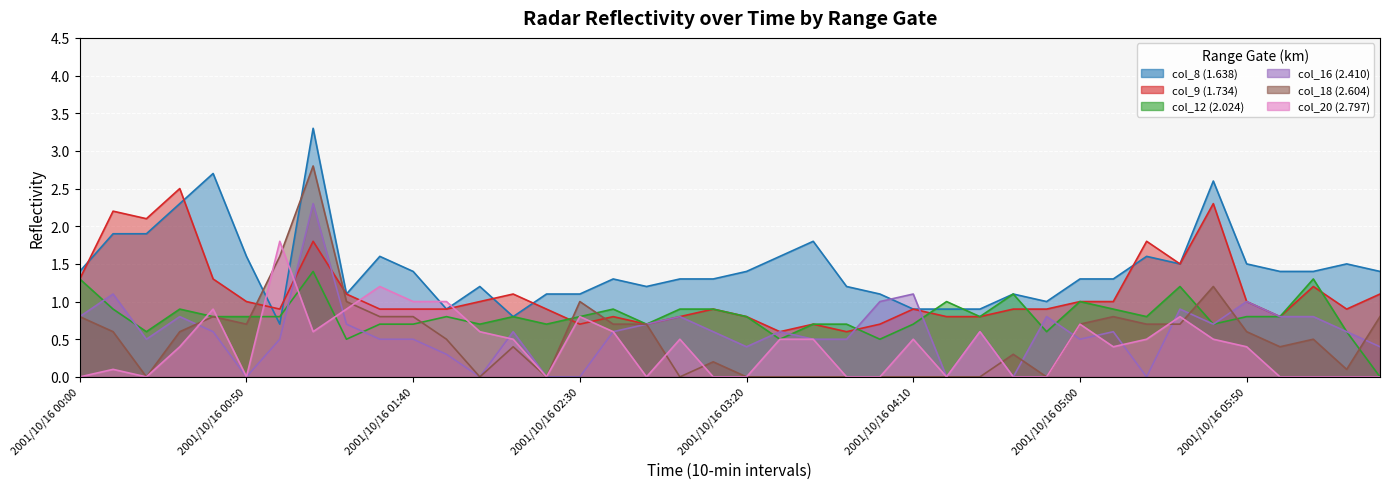

Which series has the largest range (max minus min)?

col_18 (2.604)